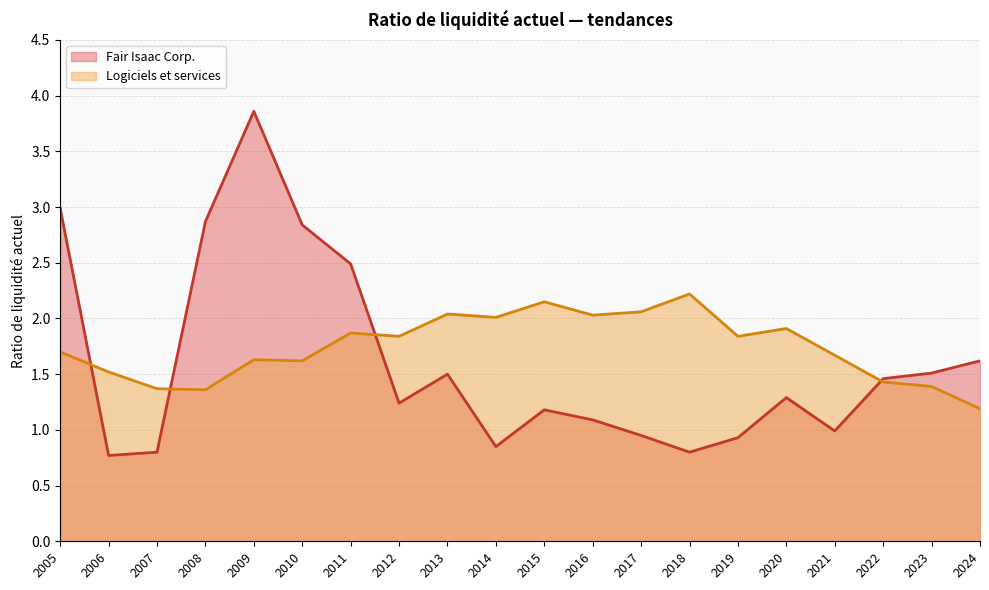

What is the sum of the Logiciels et services values at 2019 and 2015?

4.0